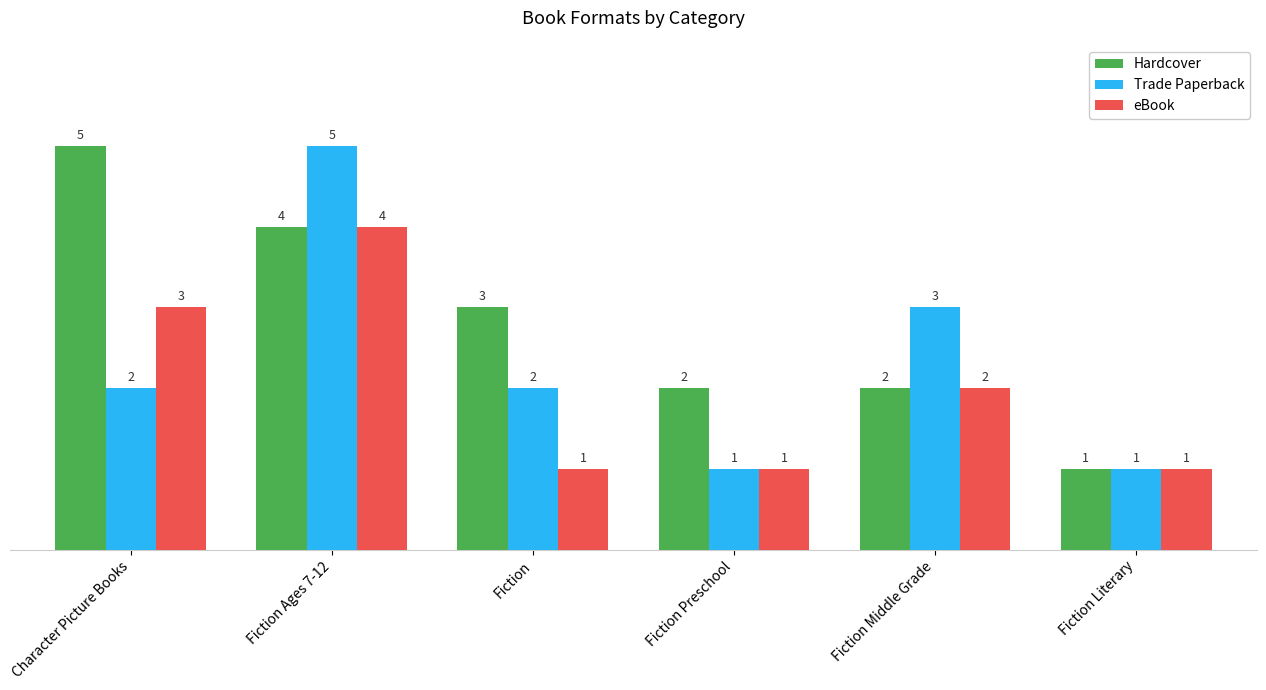

What is the value of the Trade Paperback bar at the 4th from the left?

1